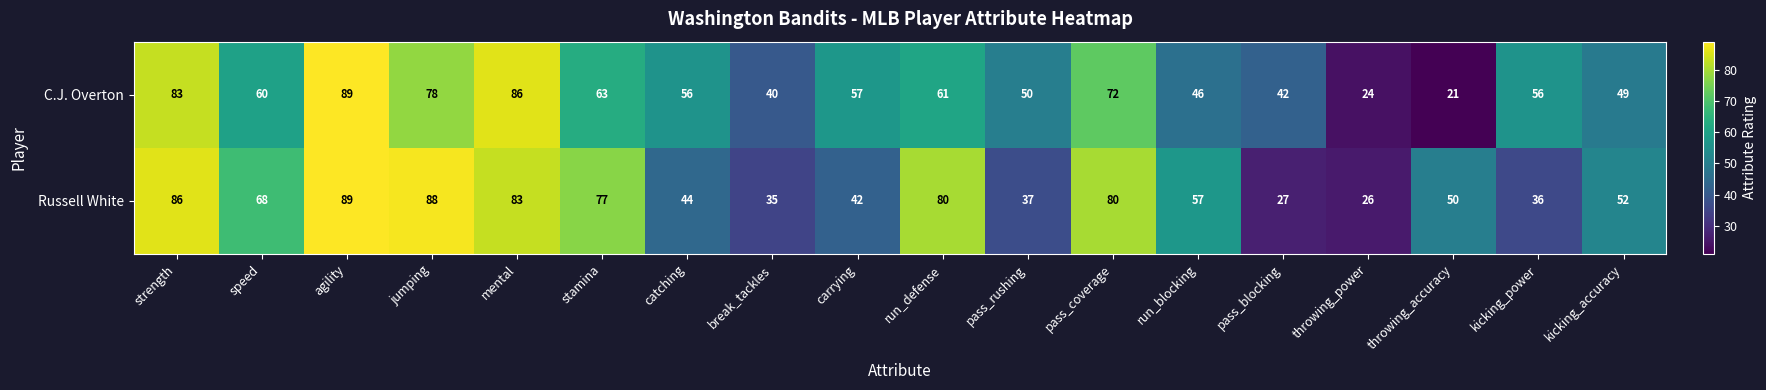

What is the lowest value of the C.J. Overton series?

21